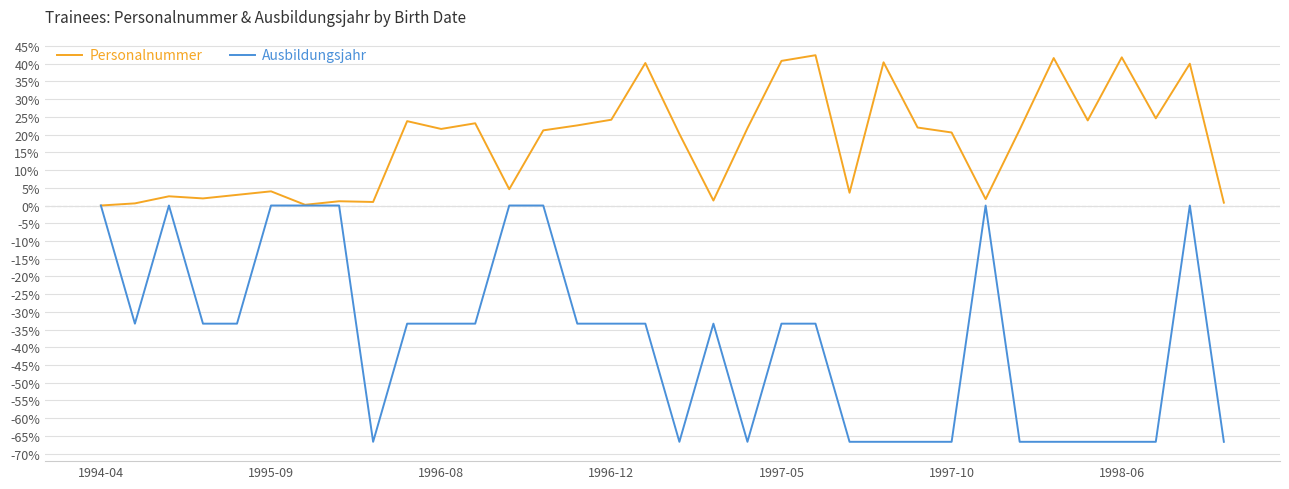

Rank the series by their average value, from highest to lowest.

Personalnummer, Ausbildungsjahr